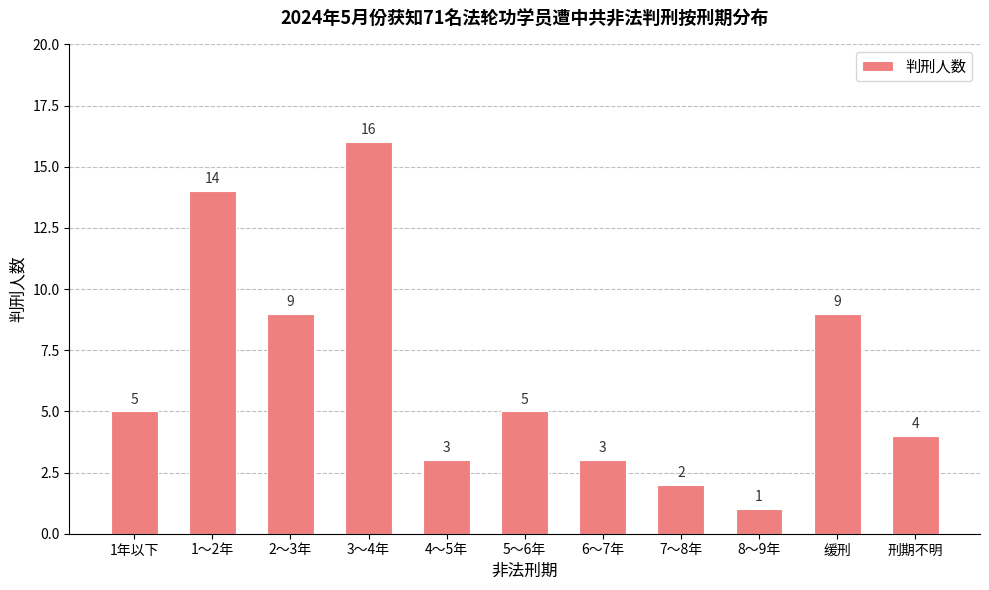

How many bars are there in total?

11